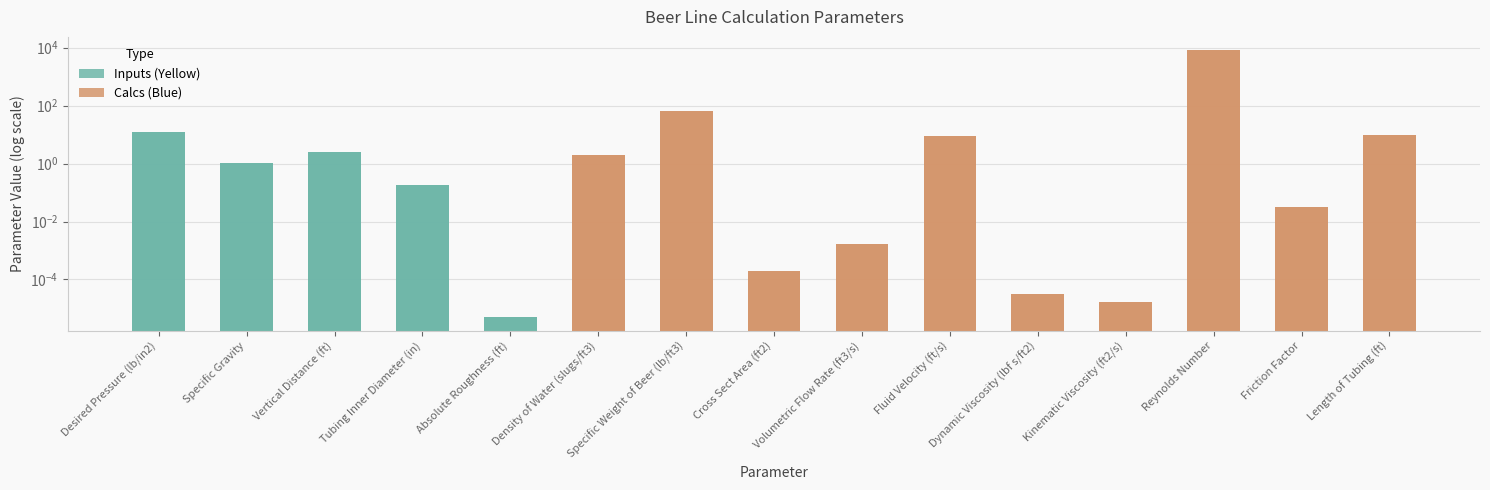

What is the maximum value shown in the chart?

8102.4